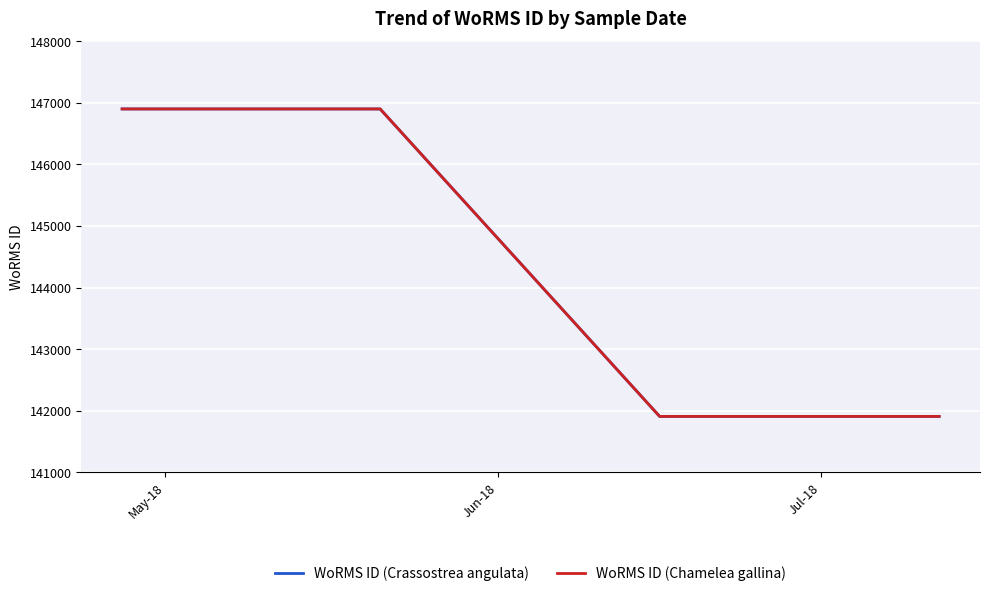

Does the chart display data point markers on the line(s)?

No